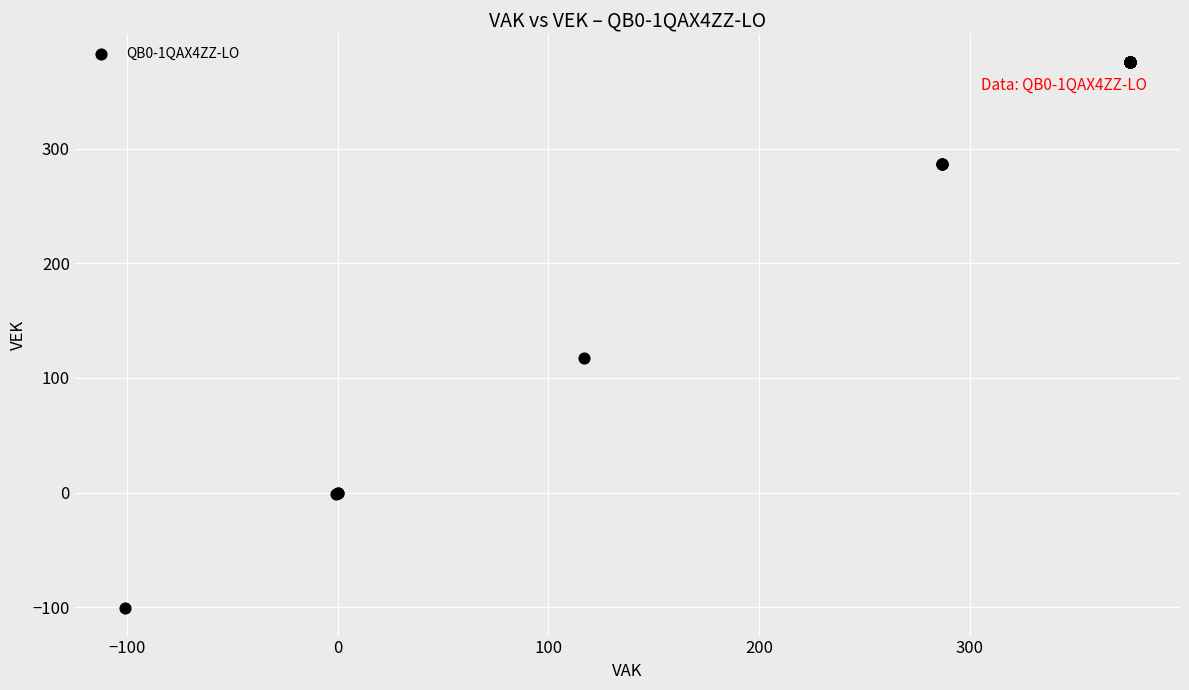

What Y value in the scatter plot is closest to 137?

117